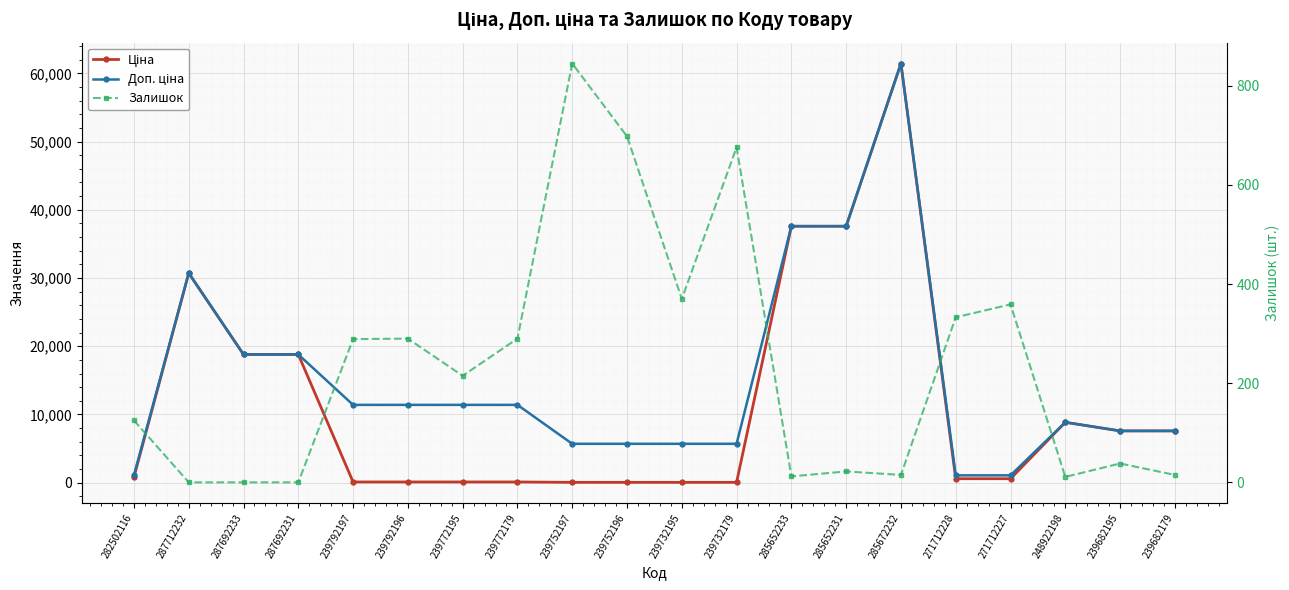

True or false: Доп. ціна and Залишок cross at least once.

False